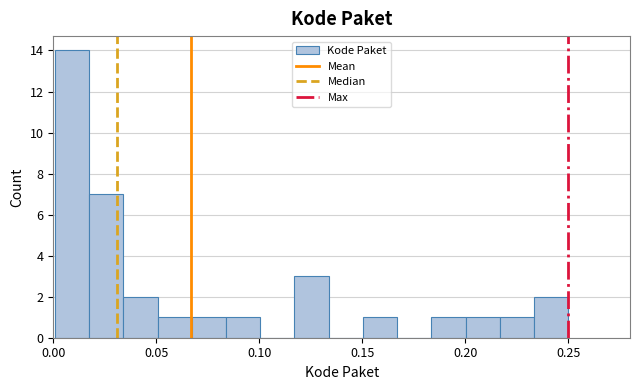

Read against the x-axis, roughly where is the centre of the tallest bar?

0.010